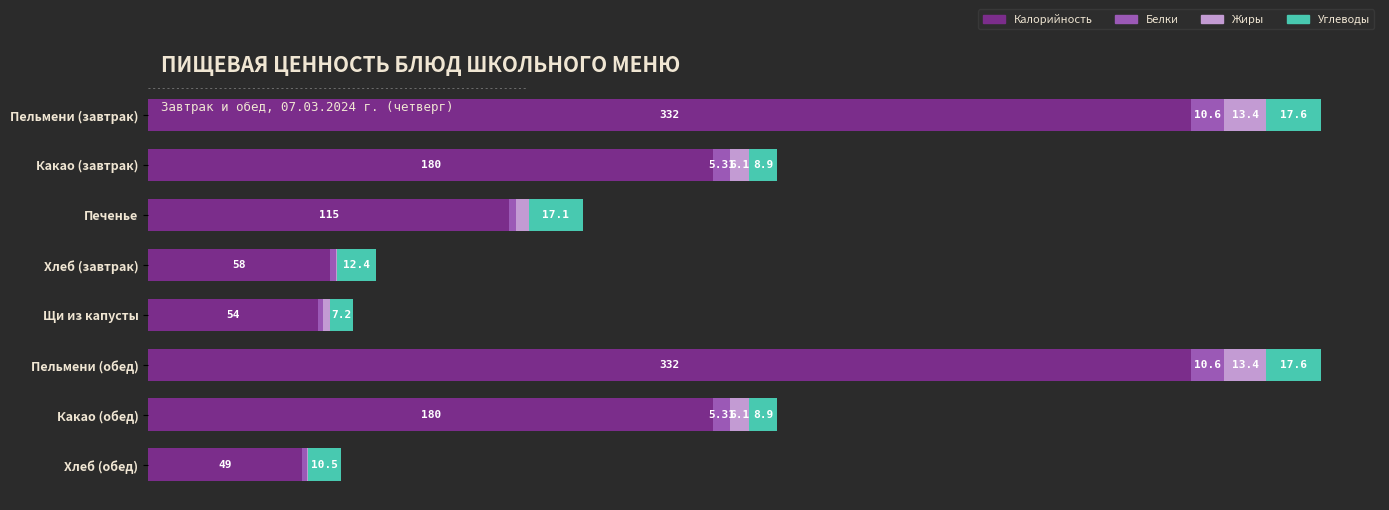

What are all the series names shown in the legend?

Калорийность, Белки, Жиры, Углеводы